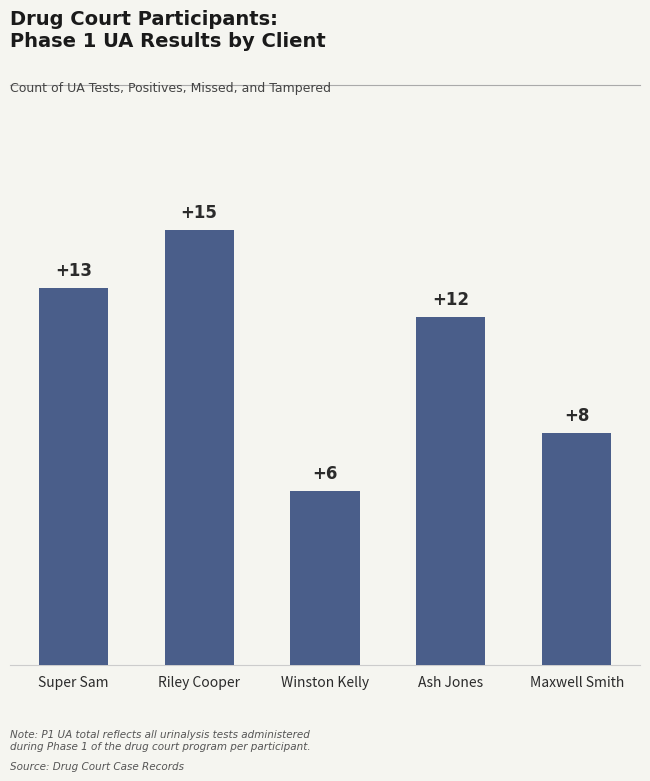

What is the sum of all values?

54